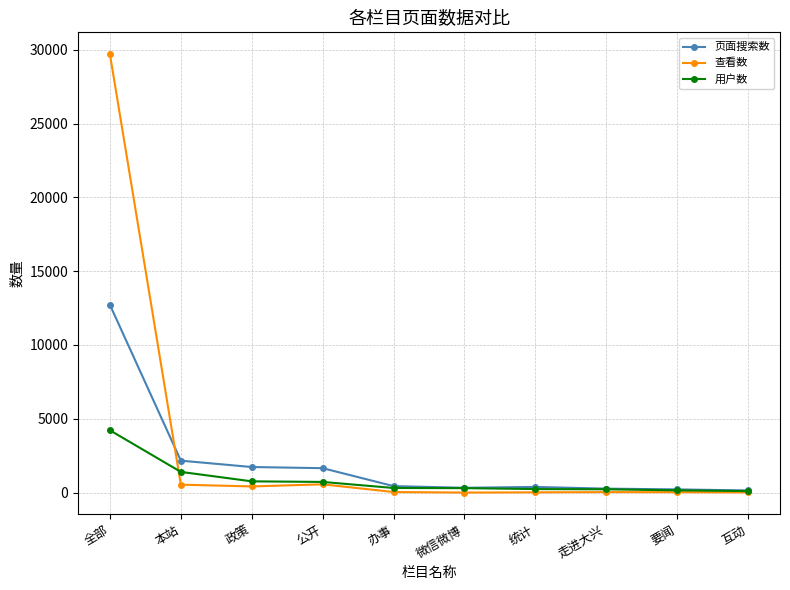

Rank the series by their average value, from highest to lowest.

查看数, 页面搜索数, 用户数